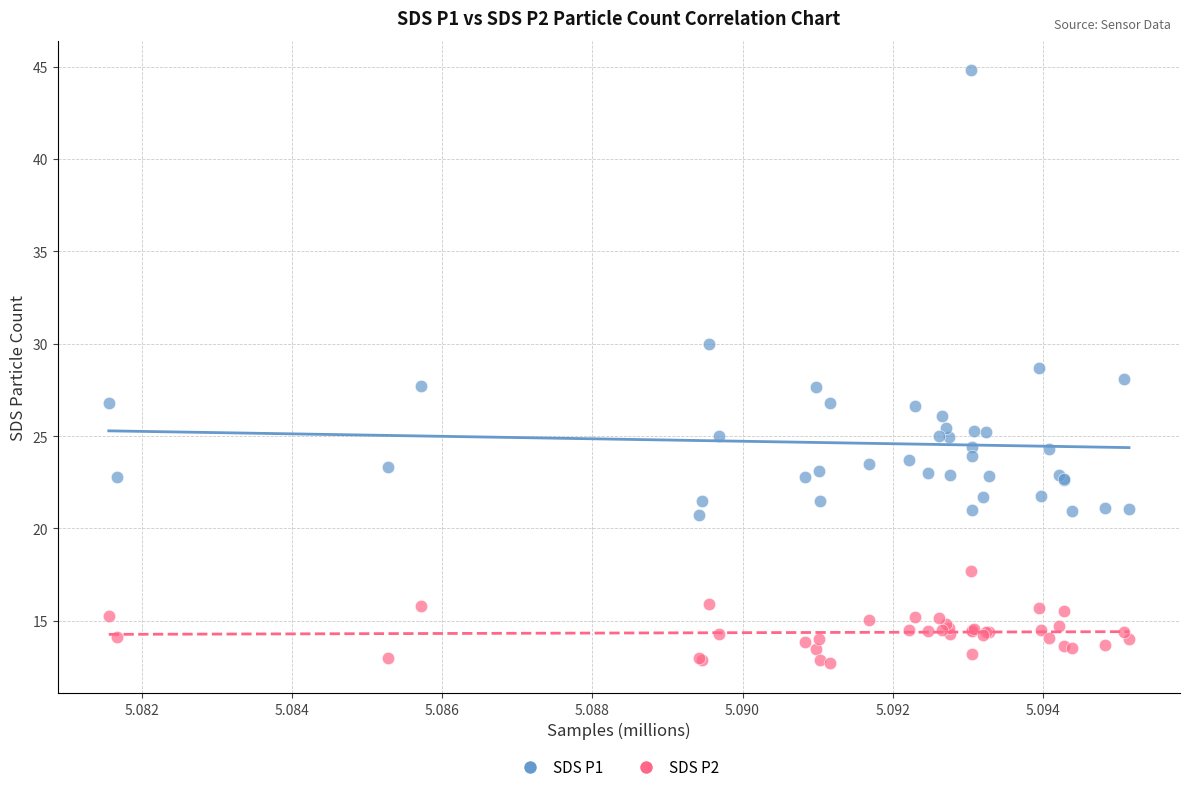

Which series contains the highest Y value?

SDS P1